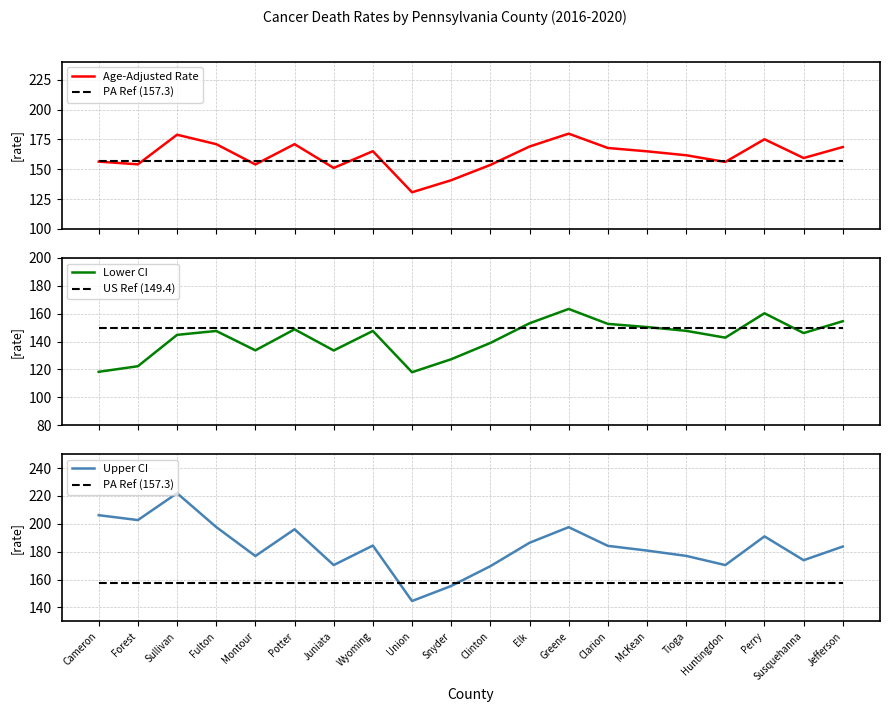

What is the smallest value displayed?

118.0